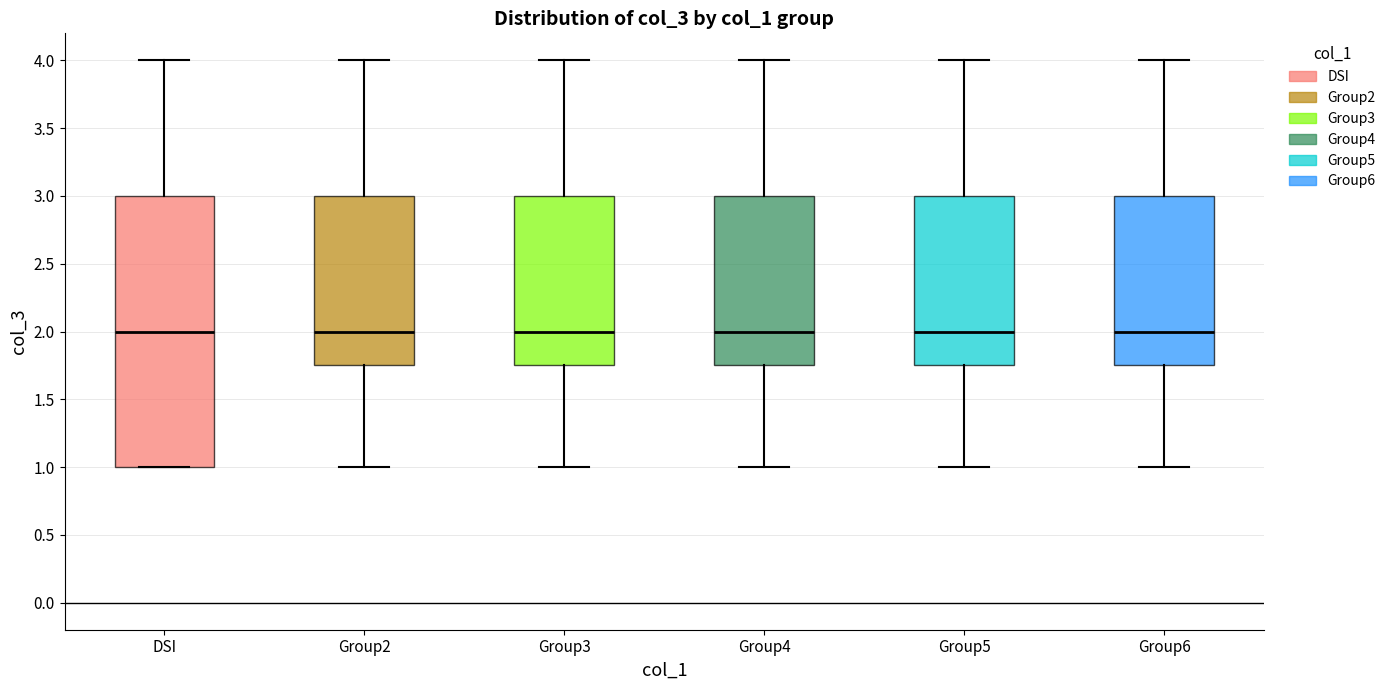

Reading left to right, transcribe this box plot: for each box, give where its median line is, the range the box spans, and where its two whiskers end, as read against the y-axis. The values are not printed on the chart, so give them approximately, as read against the axis.

DSI: median 2.00, box 1.00 to 3.00, whiskers 1.00 to 4.00
Group2: median 2.00, box 1.75 to 3.00, whiskers 1.00 to 4.00
Group3: median 2.00, box 1.75 to 3.00, whiskers 1.00 to 4.00
Group4: median 2.00, box 1.75 to 3.00, whiskers 1.00 to 4.00
Group5: median 2.00, box 1.75 to 3.00, whiskers 1.00 to 4.00
Group6: median 2.00, box 1.75 to 3.00, whiskers 1.00 to 4.00